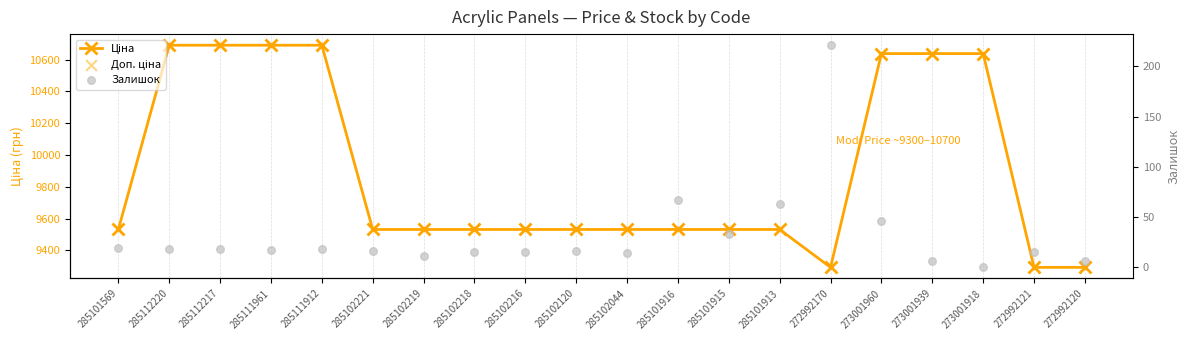

Which series has the largest total across all categories?

Ціна